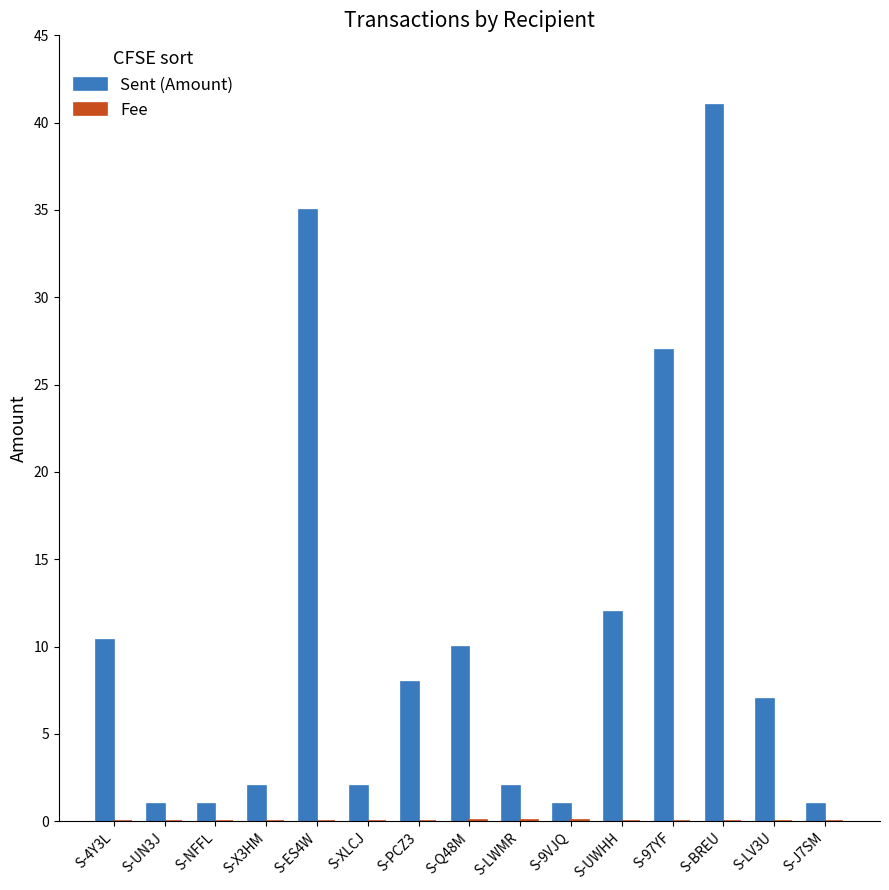

What is the maximum value shown in the chart?

41.0